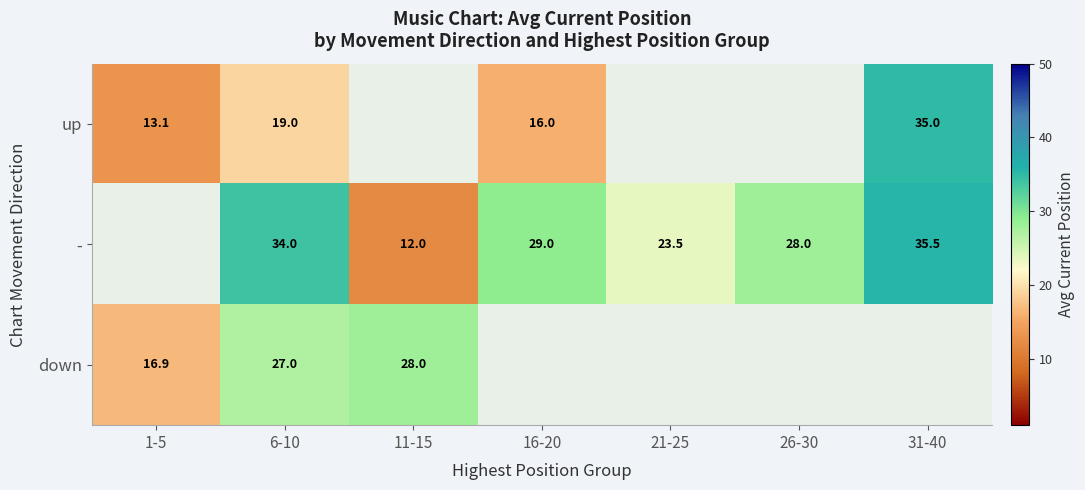

Which category has the lowest value in the - series?

1-5